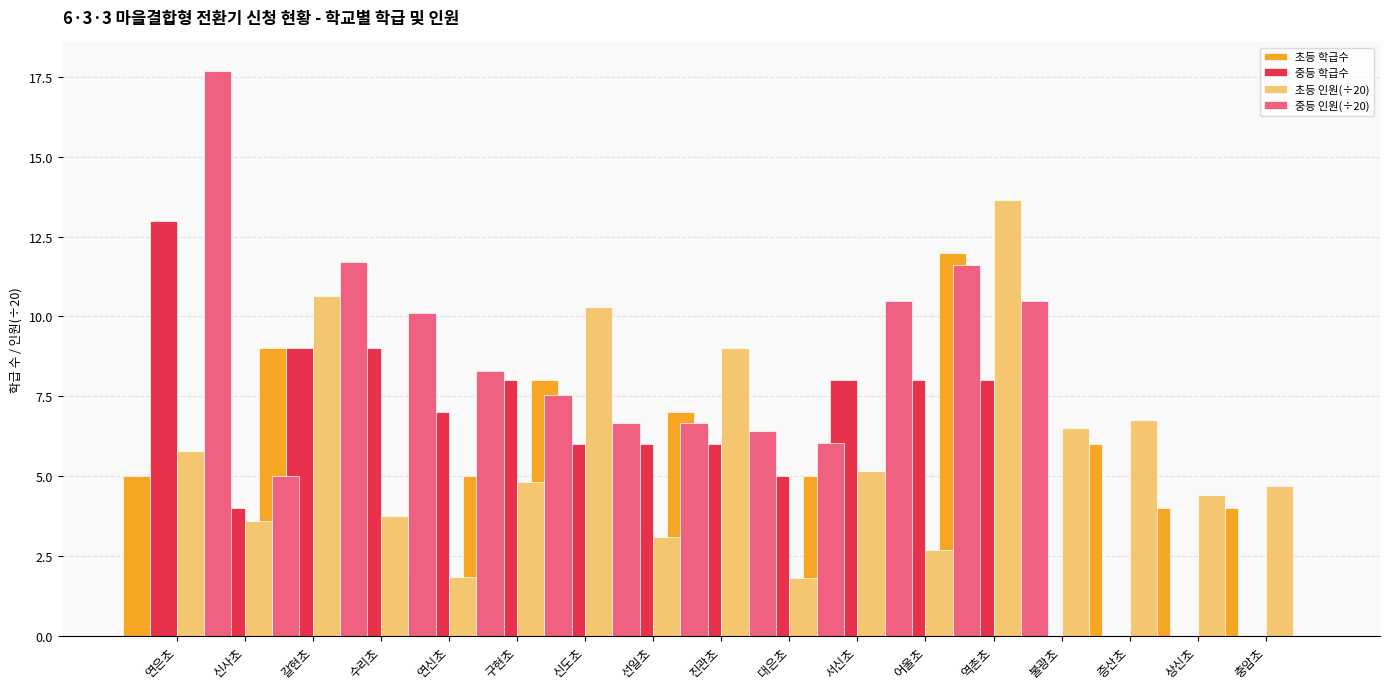

At which label is 중등 학급수 closest to 6?

신도초